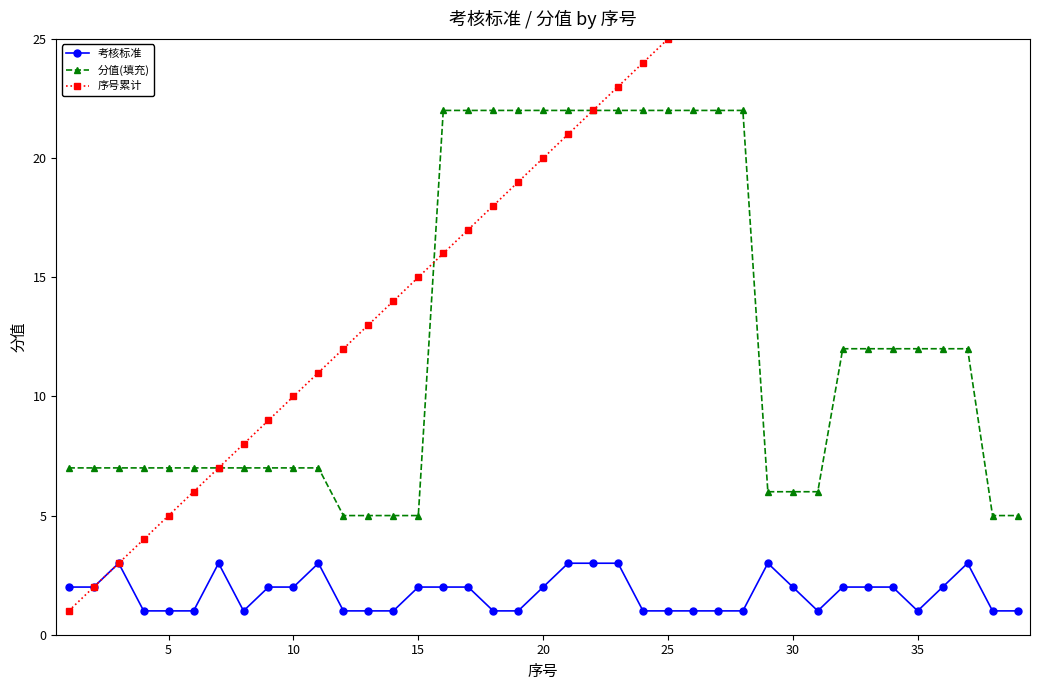

After their last crossing, which series has the higher values: 分值(填充) or 序号累计?

分值(填充)